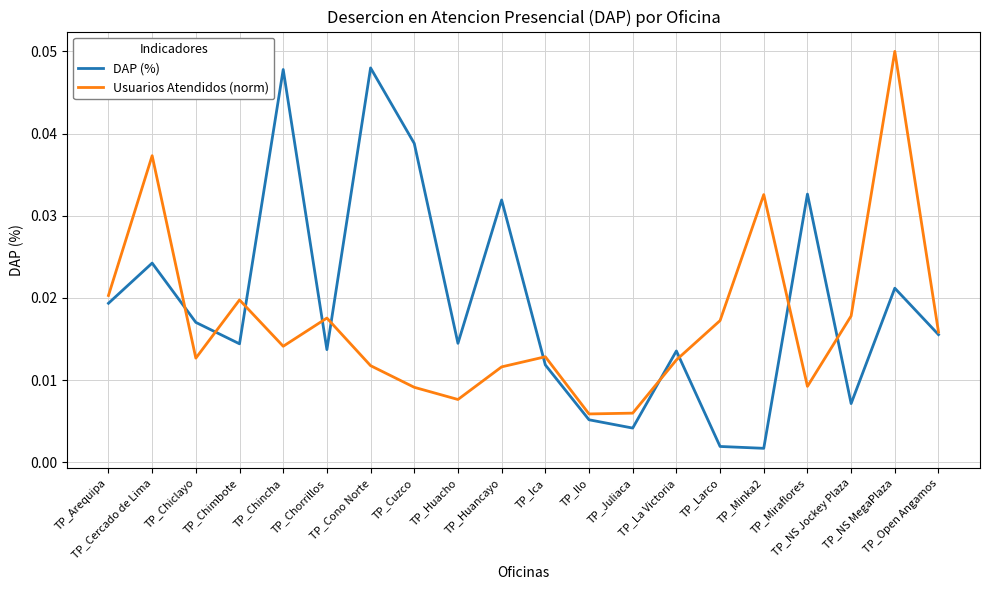

Between which two adjacent categories do DAP (%) and Usuarios Atendidos (norm) first intersect?

TP_Cercado de Lima and TP_Chiclayo